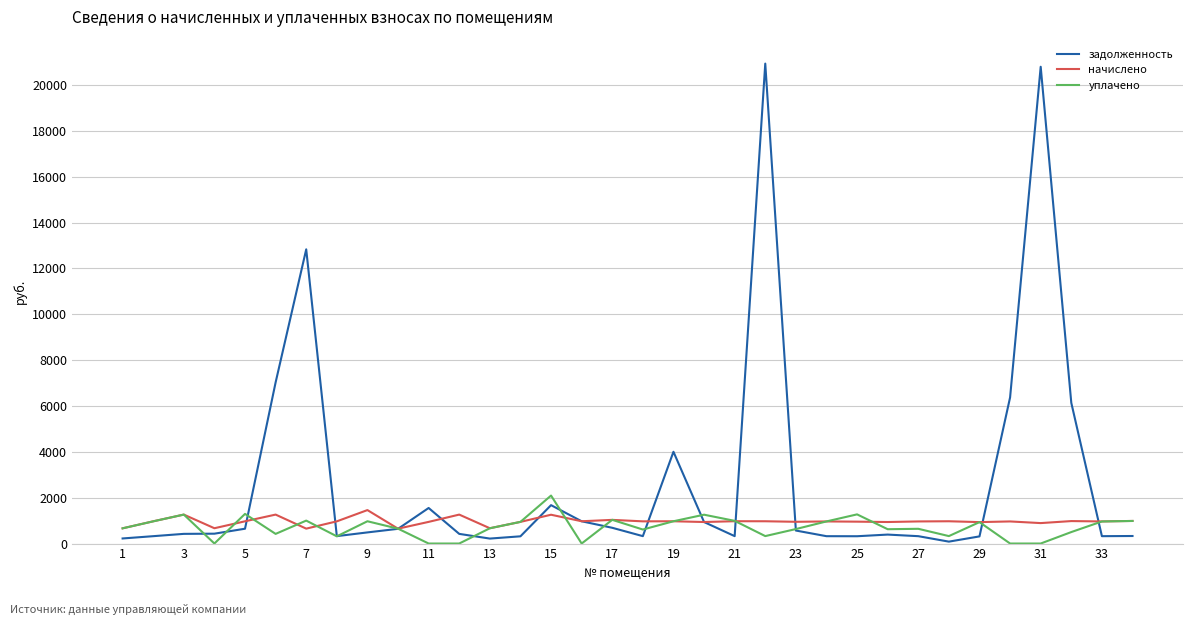

Which series has the largest total across all categories?

задолженность